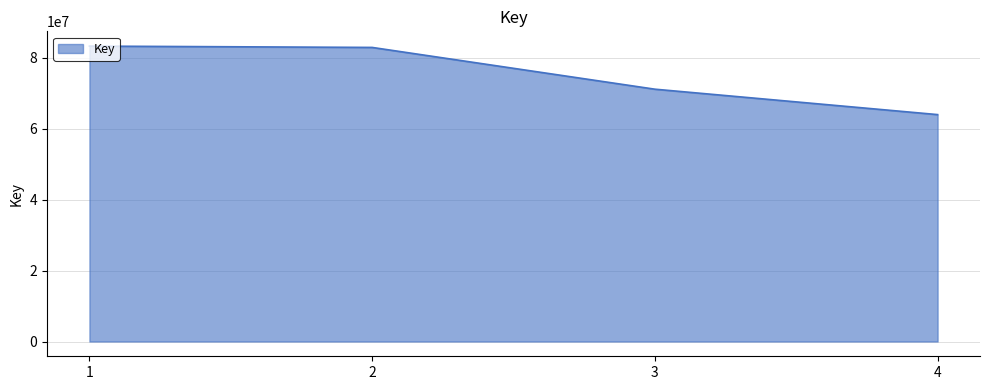

The chart shows a value of 36188133 at 4. True or false?

False